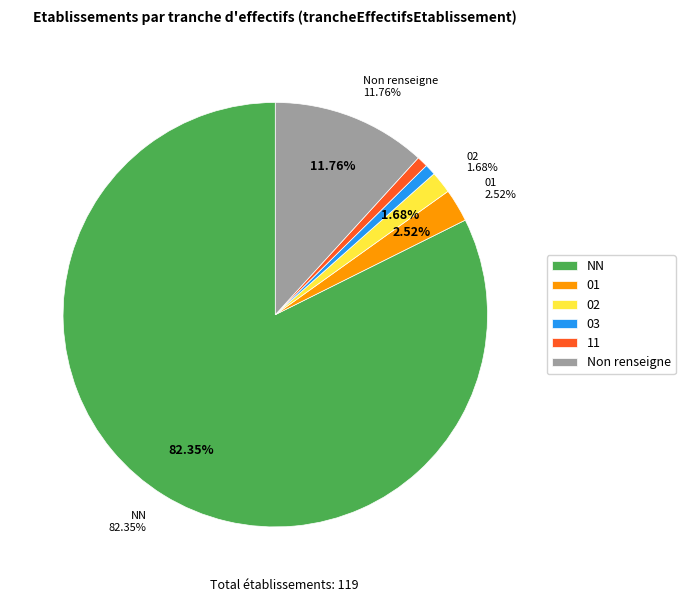

How many segments does this pie chart have?

6